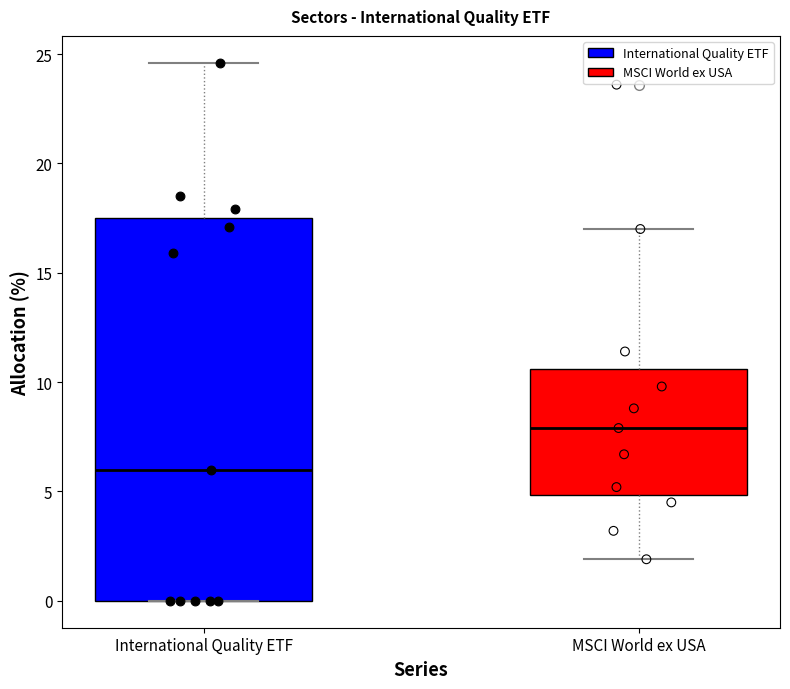

Which box has the lowest median line?

International Quality ETF